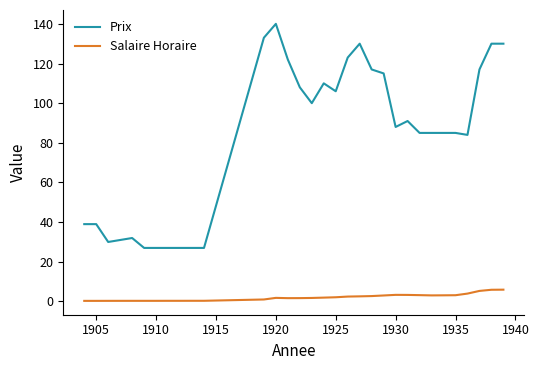

List the series in order of their peak value, lowest first.

Salaire Horaire, Prix